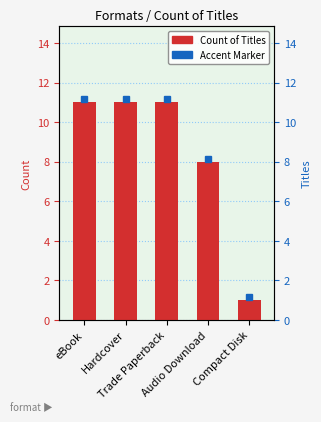

What is the label of the 1st bar from the right?

Compact Disk